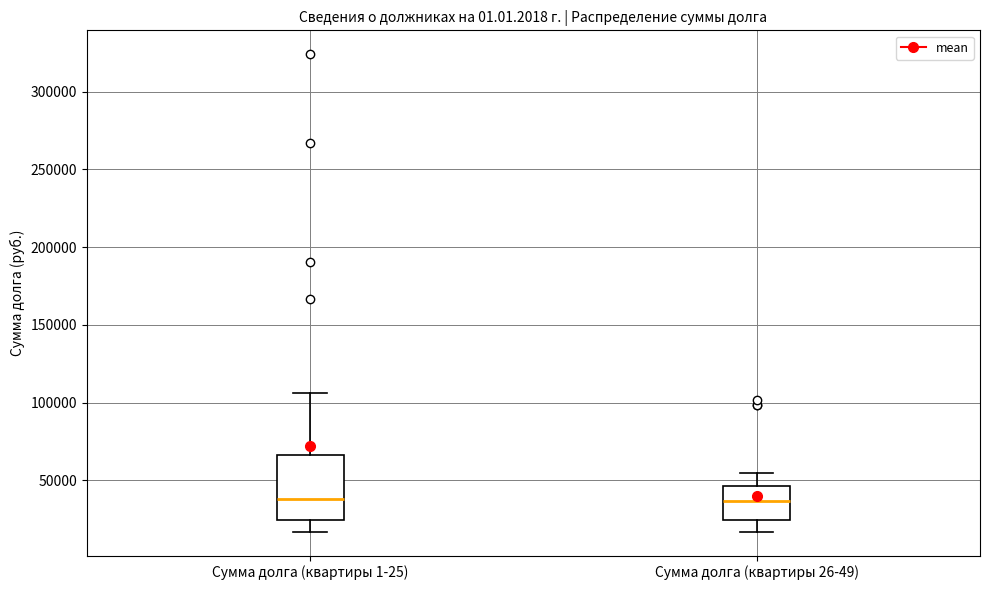

Where does the median line of the box for Сумма долга (квартиры 1-25) sit on the y-axis? The values are not printed on the chart, so give them approximately, as read against the axis.

40000